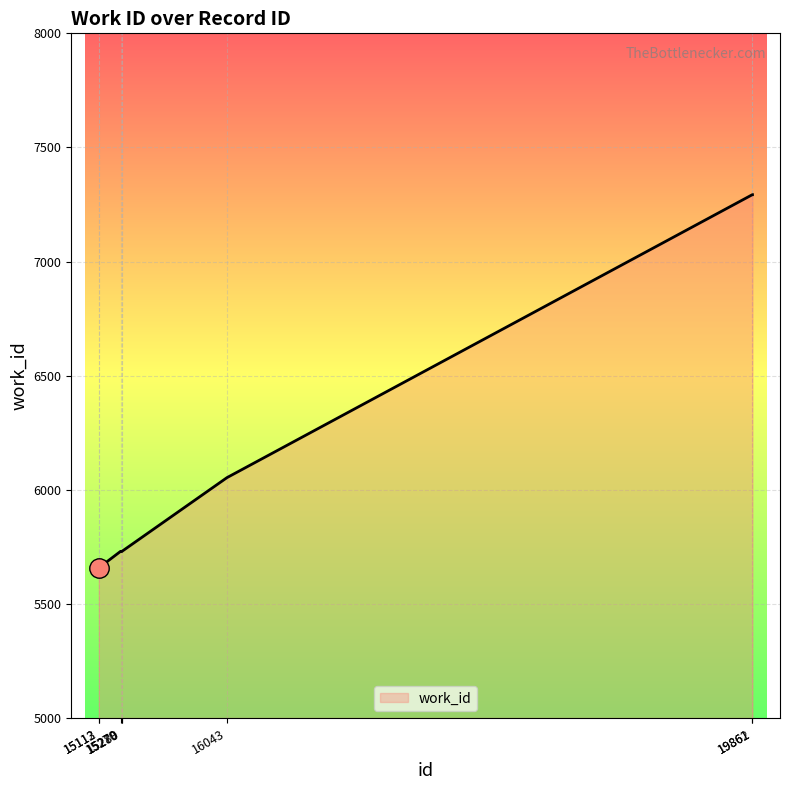

How many lines are shown in the chart?

1